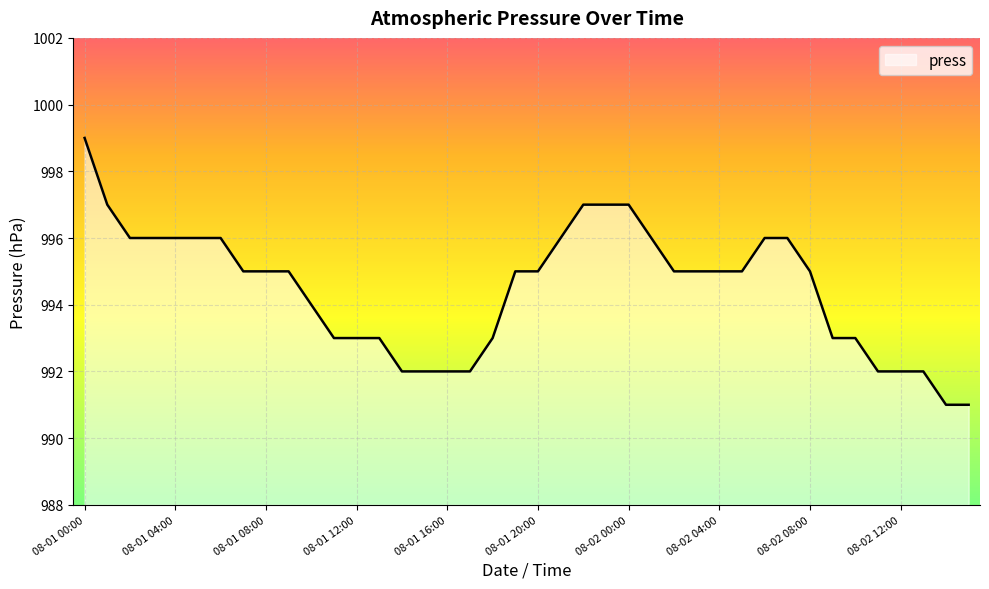

Count the number of data series in this chart.

1